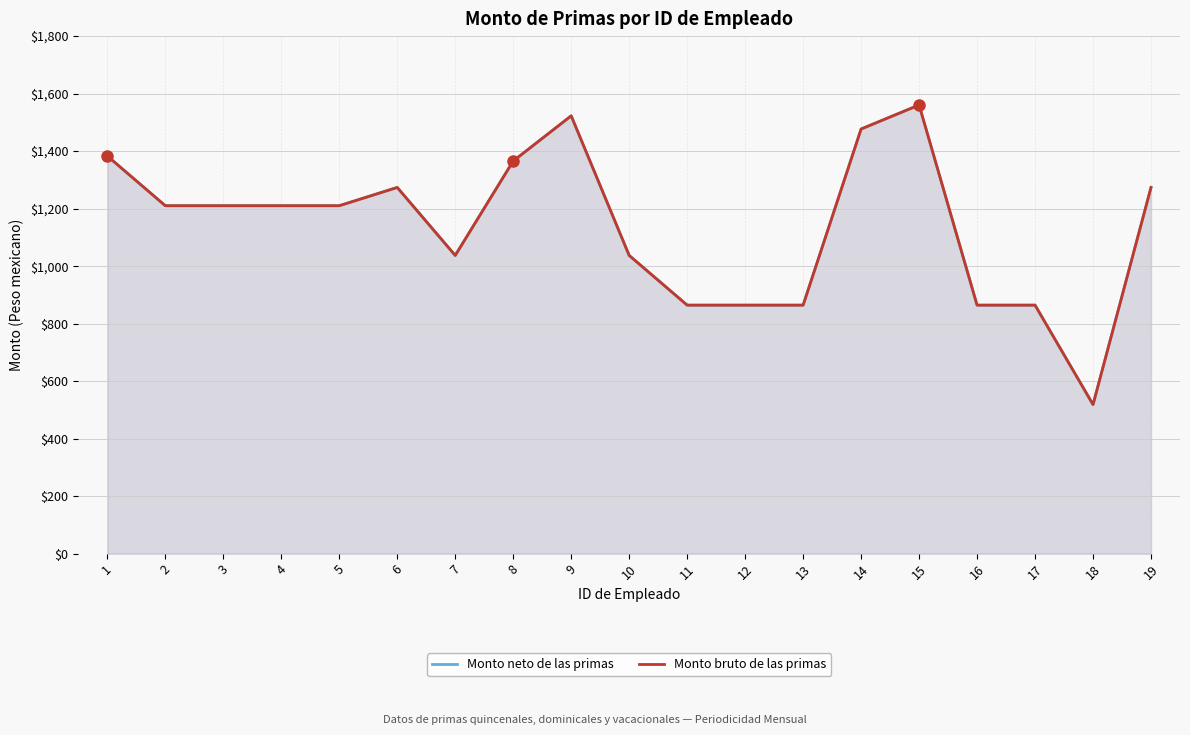

How many values in the Monto neto de las primas series are below 1210?

8